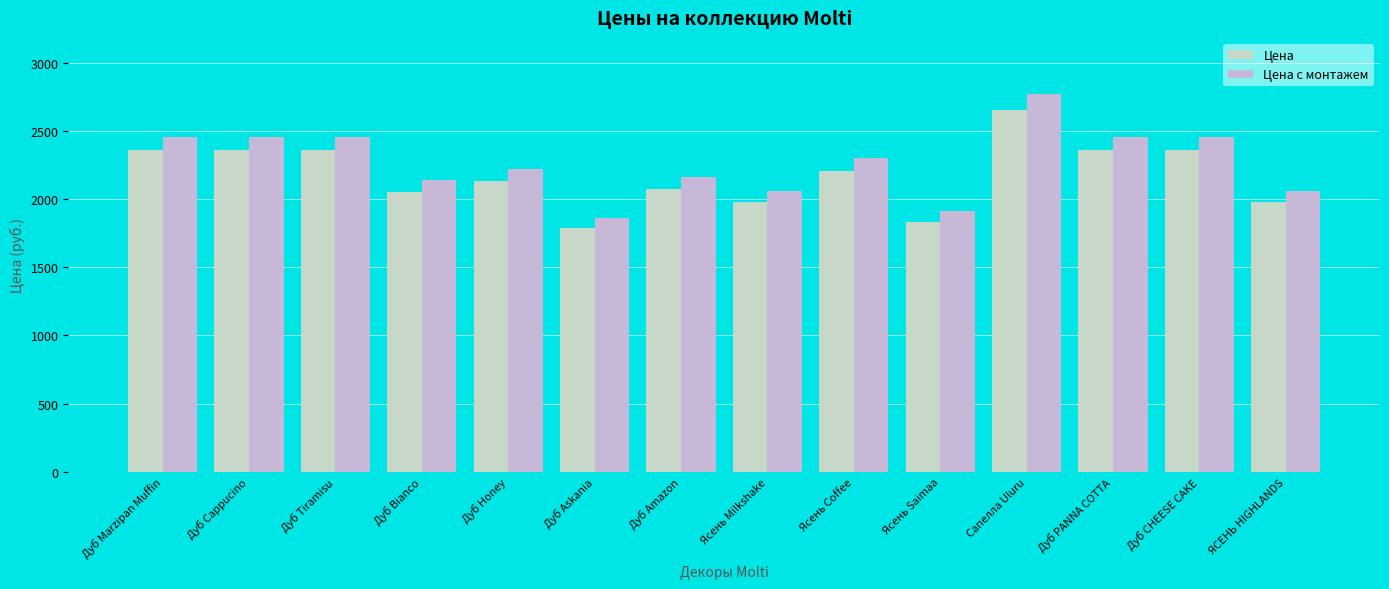

What is the average value of the Цена с монтажем series?

2270.5